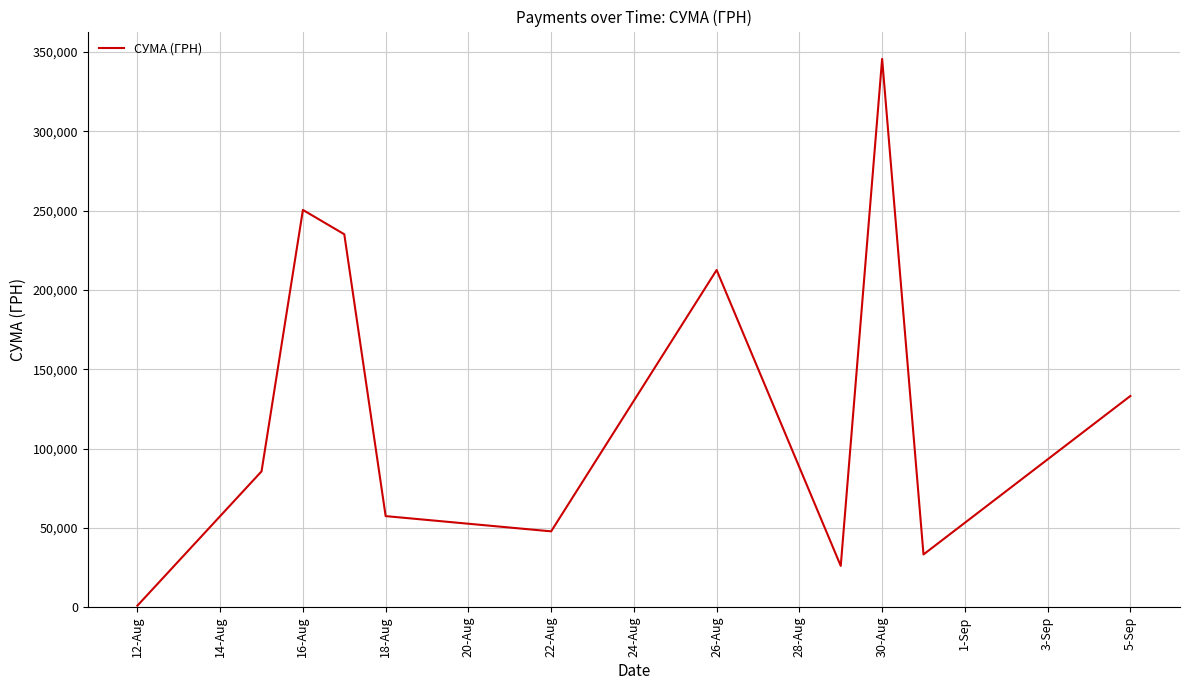

What is the maximum value shown in the chart?

345687.3